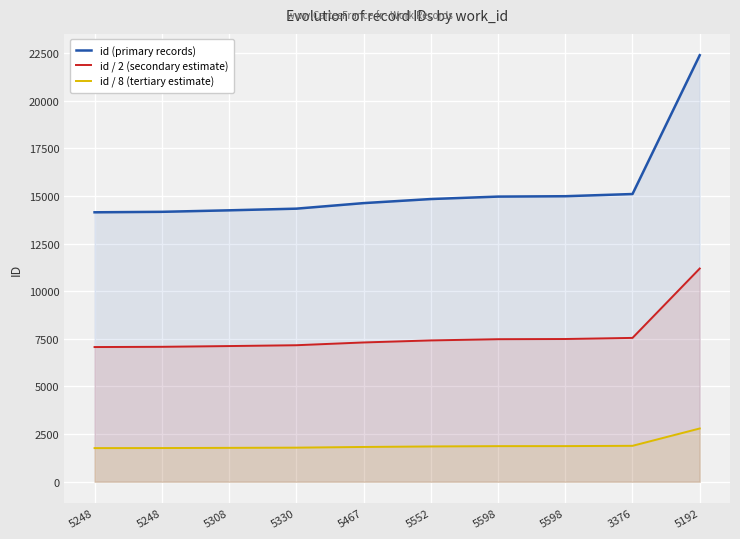

Does the chart display data point markers on the line(s)?

No